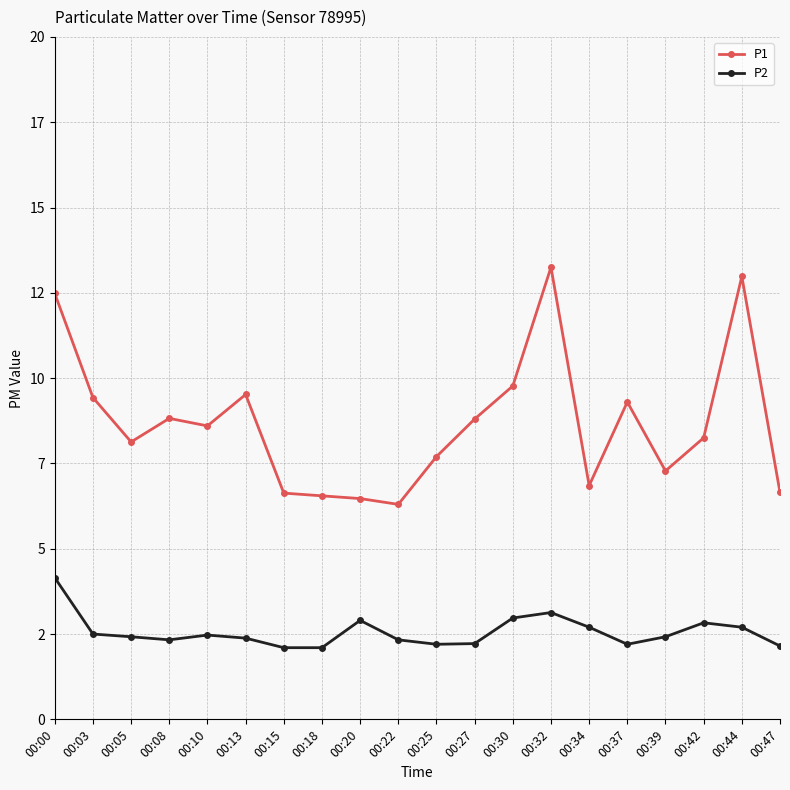

Rank the series by their average value, from highest to lowest.

P1, P2